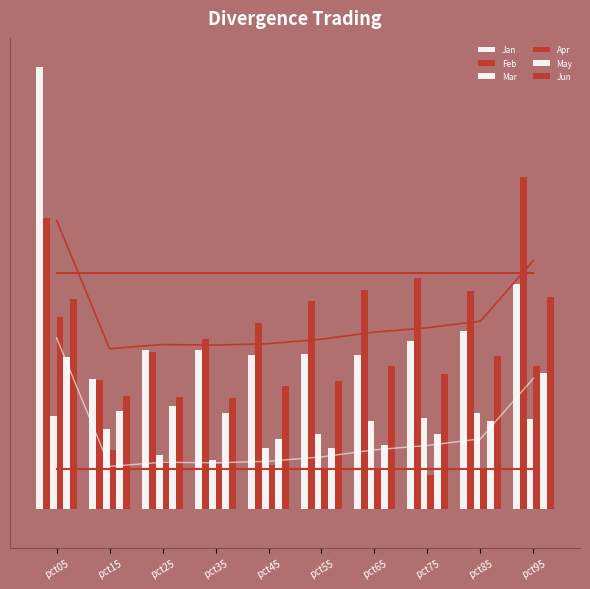

The value of May at pct15 is 0.5. True or false?

True